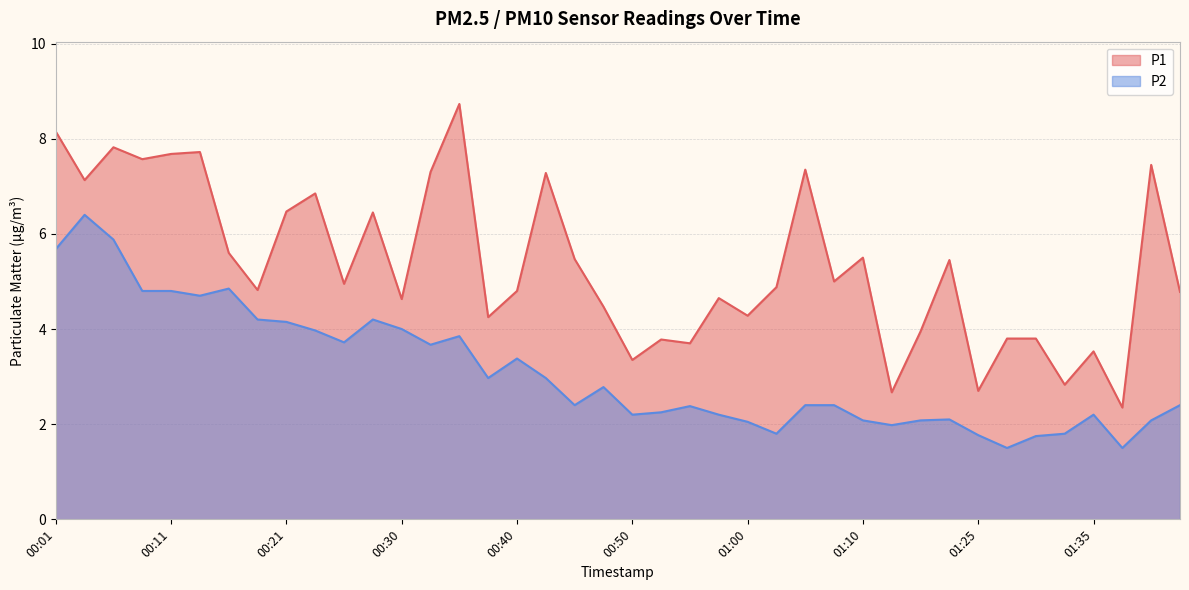

Reading right to left, transcribe all the data shown in this chart.

P1: 4.8	7.5	2.4	3.5	2.8	3.8	3.8	2.7	5.5	4.0	2.7	5.5	5.0	7.3	4.9	4.3	4.7	3.7	3.8	3.4	4.5	5.5	7.3	4.8	4.2	8.7	7.3	4.6	6.5	5.0	6.8	6.5	4.8	5.6	7.7	7.7	7.6	7.8	7.1	8.2
P2: 2.4	2.1	1.5	2.2	1.8	1.8	1.5	1.8	2.1	2.1	2.0	2.1	2.4	2.4	1.8	2.0	2.2	2.4	2.2	2.2	2.8	2.4	3.0	3.4	3.0	3.9	3.7	4.0	4.2	3.7	4.0	4.2	4.2	4.8	4.7	4.8	4.8	5.9	6.4	5.7